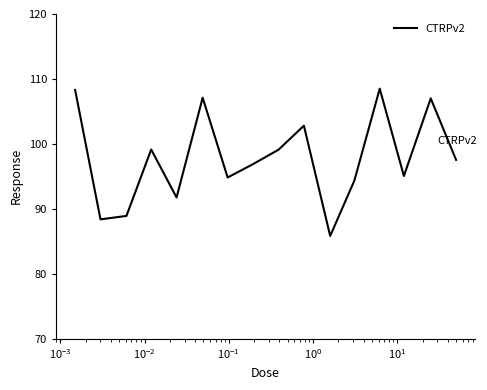

What is the minimum value shown in the chart?

85.8